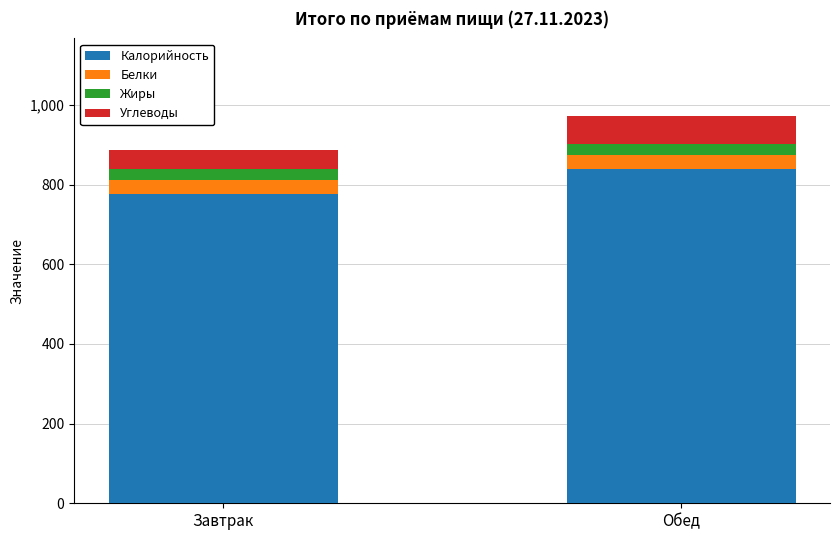

How many bars are there in total?

2